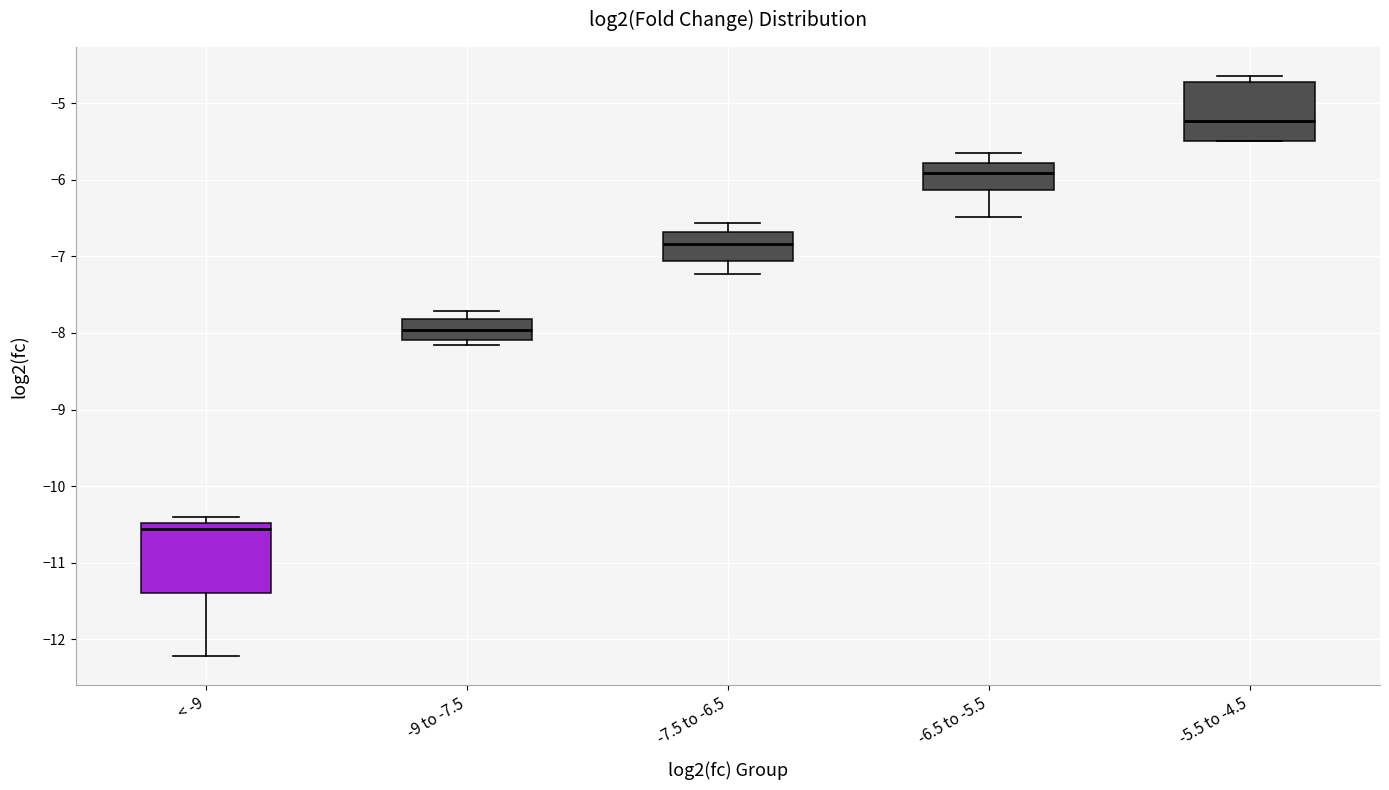

Which box is the tallest, from its lower edge to its upper edge?

< -9